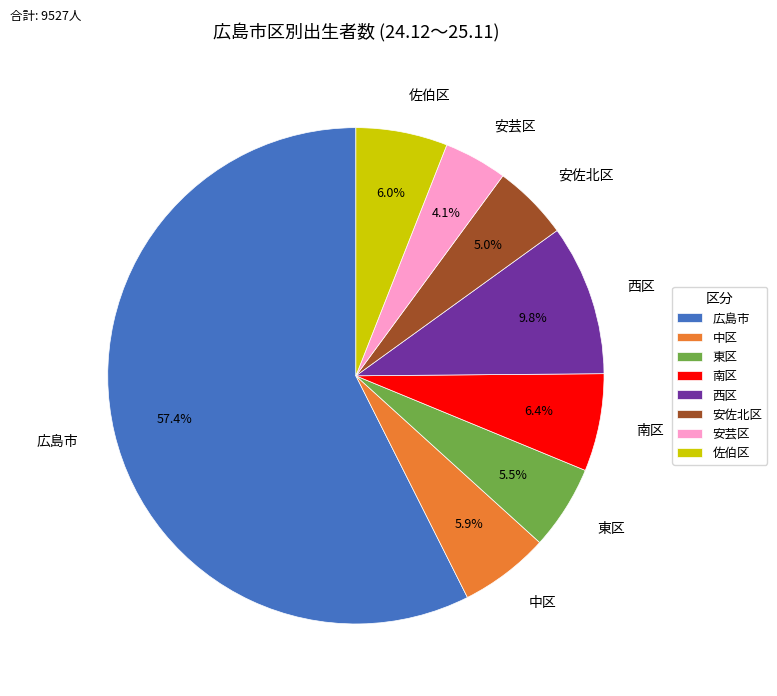

Does 西区 account for over 50% of the chart?

No